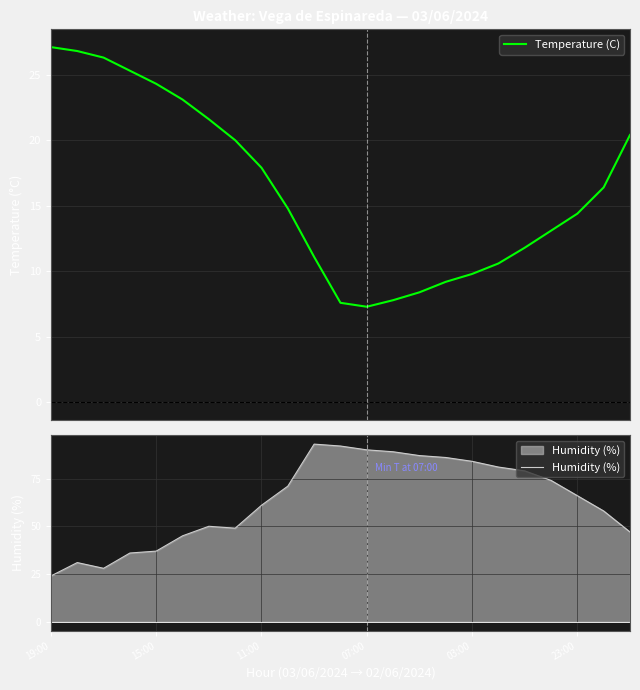

True or false: Temperature (C) and Humidity (%) cross at least once.

True